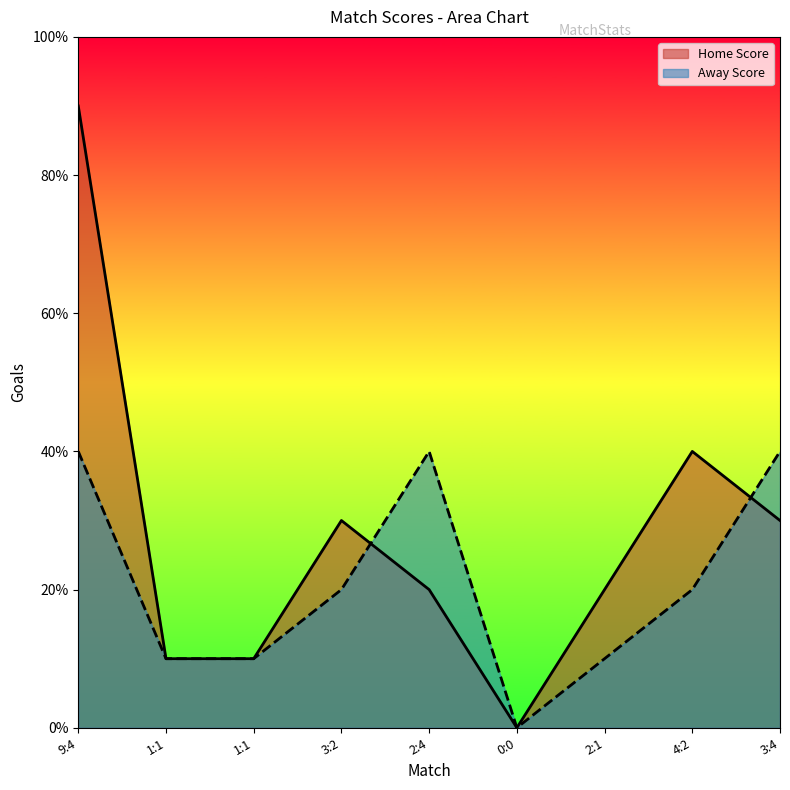

How many interior local valleys does the Home Score series have?

1